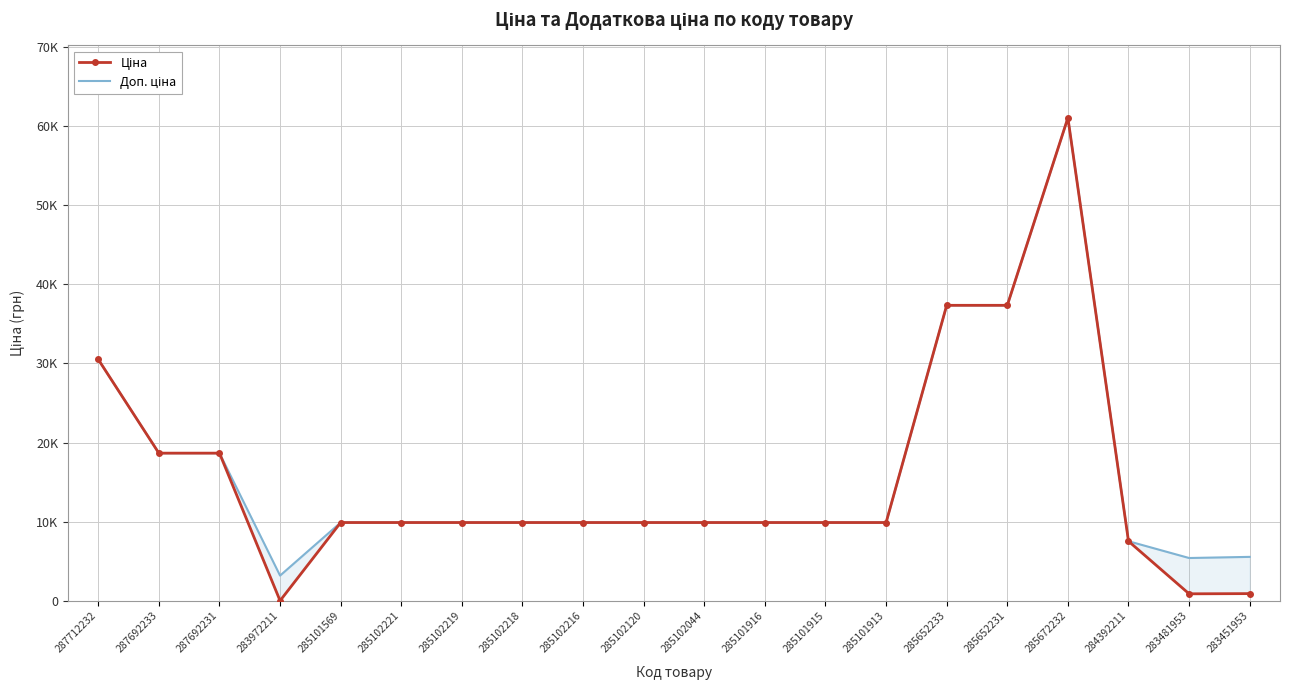

What is the difference between the Доп. ціна values at 285101916 and 285652231?

27434.5